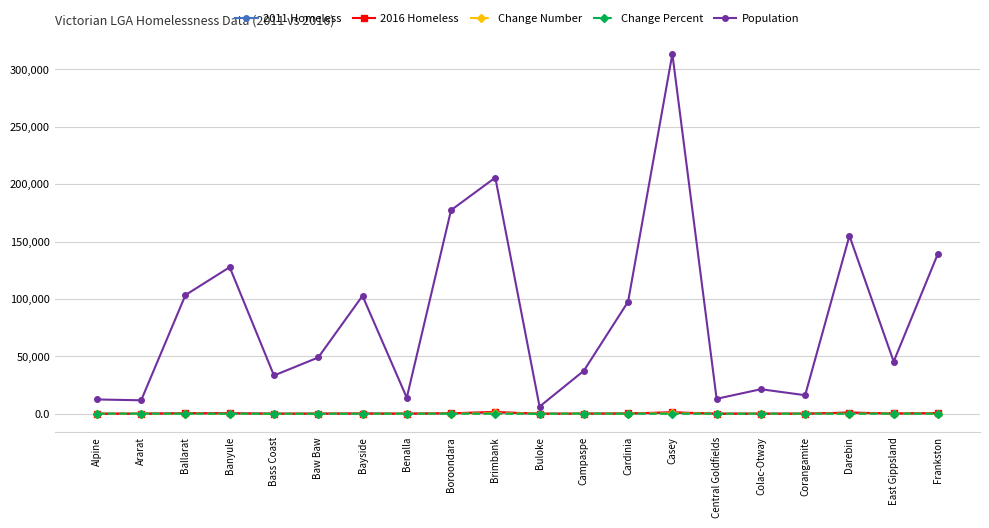

What is the greatest value displayed?

313521.0